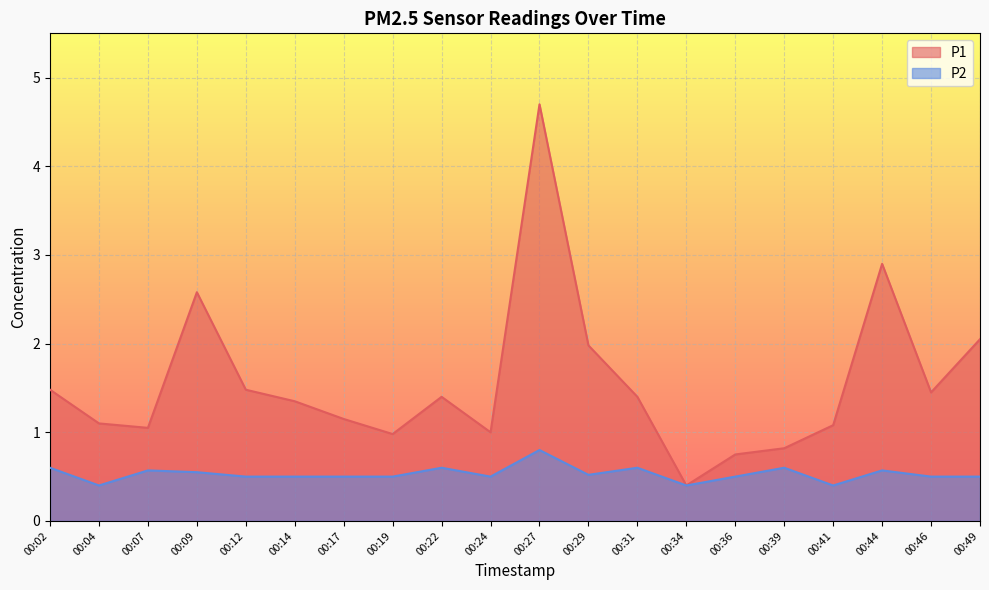

True or false: P2 has a value of 0.8 at 00:44.

False